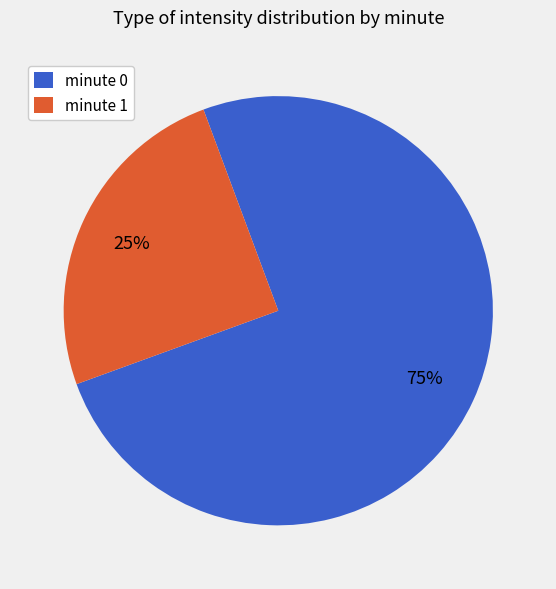

Is there any slice that represents more than half of the pie?

Yes